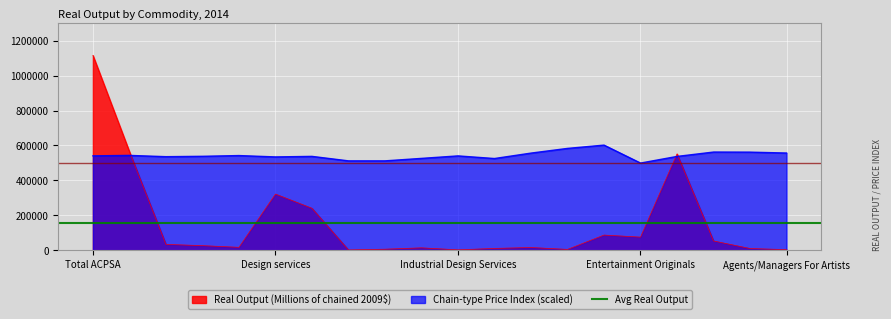

True or false: Real Output (Millions of chained 2009$) has a value of 3158 at Fine Arts Education.

False